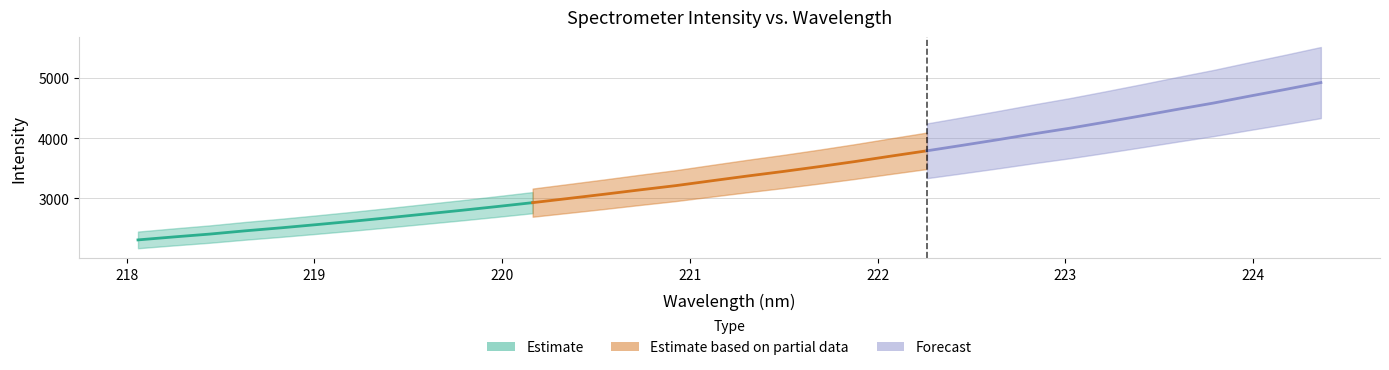

What is the sum of all y values?

116628.3